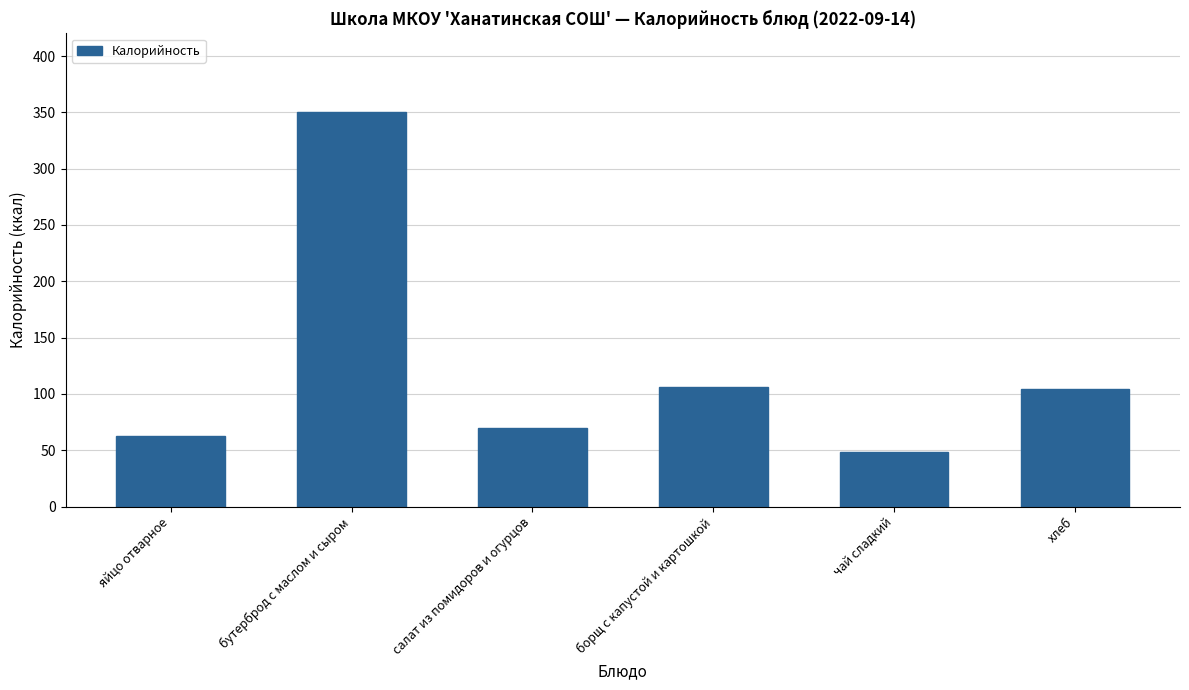

What position from the left is салат из помидоров и огурцов?

3